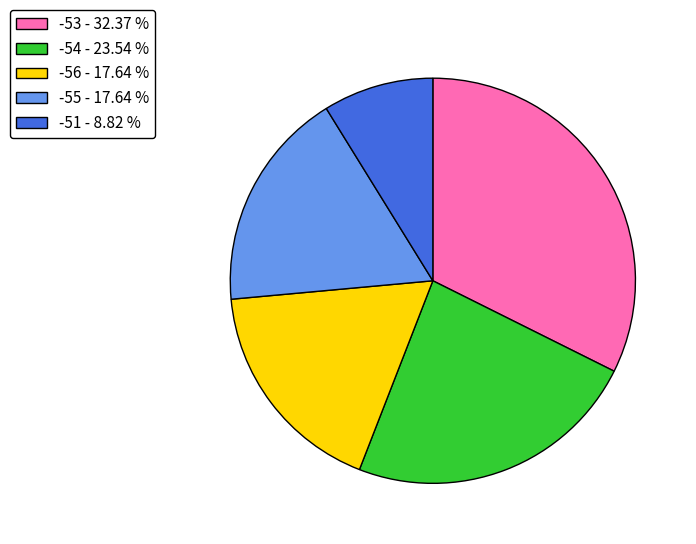

Does any single category account for the majority?

No